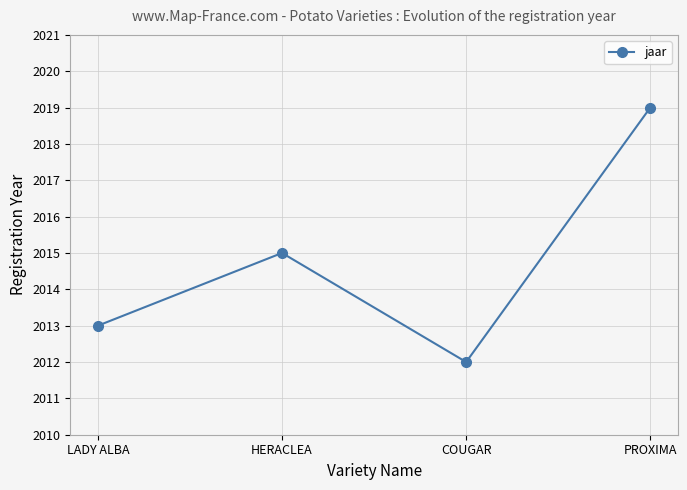

What is the difference between the maximum and minimum values?

7